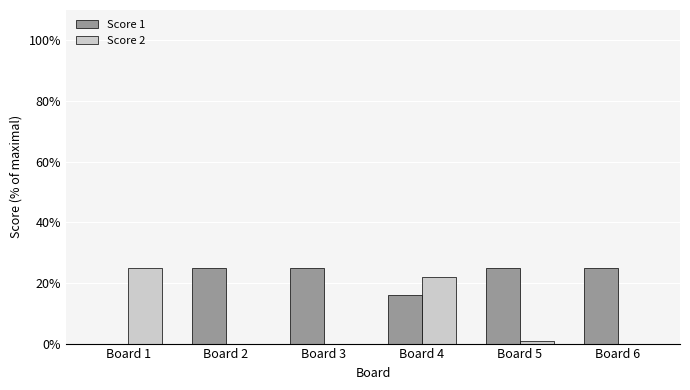

At which label is Score 1 closest to 12?

Board 4